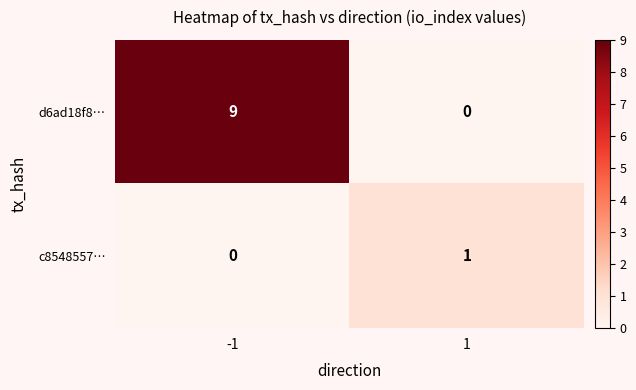

What is the difference between the d6ad18f8… values at -1 and 1?

9